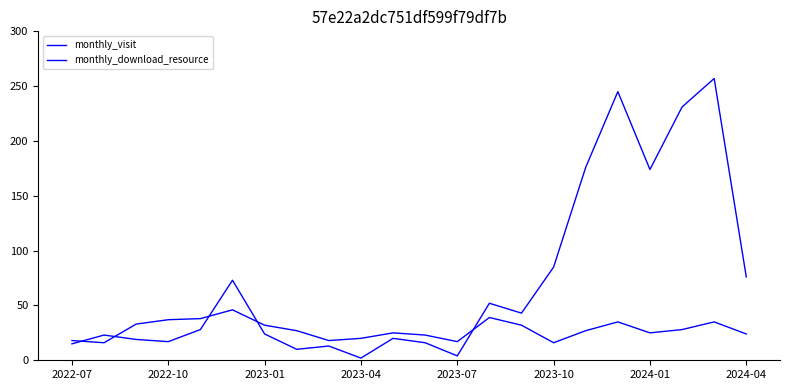

Does the chart display data point markers on the line(s)?

No